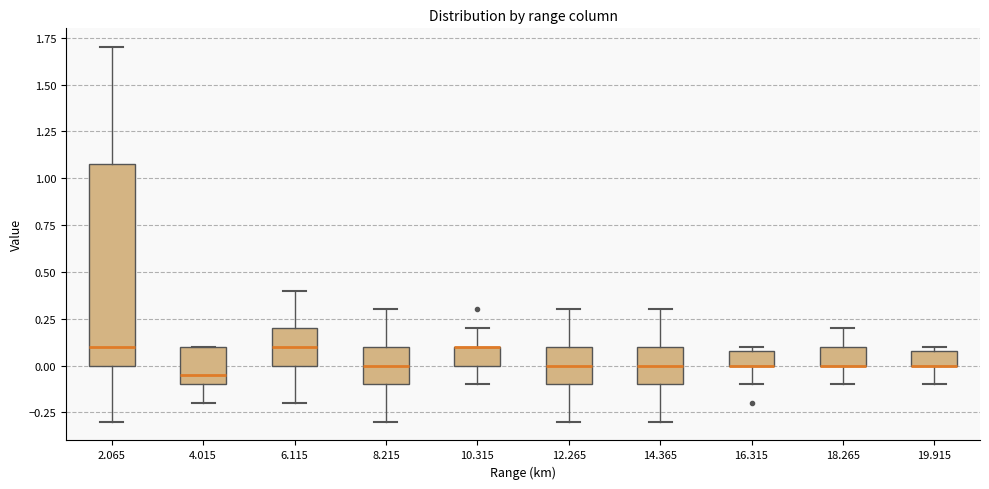

Comparing the boxes themselves (not the whiskers), which one is the tallest?

2.065